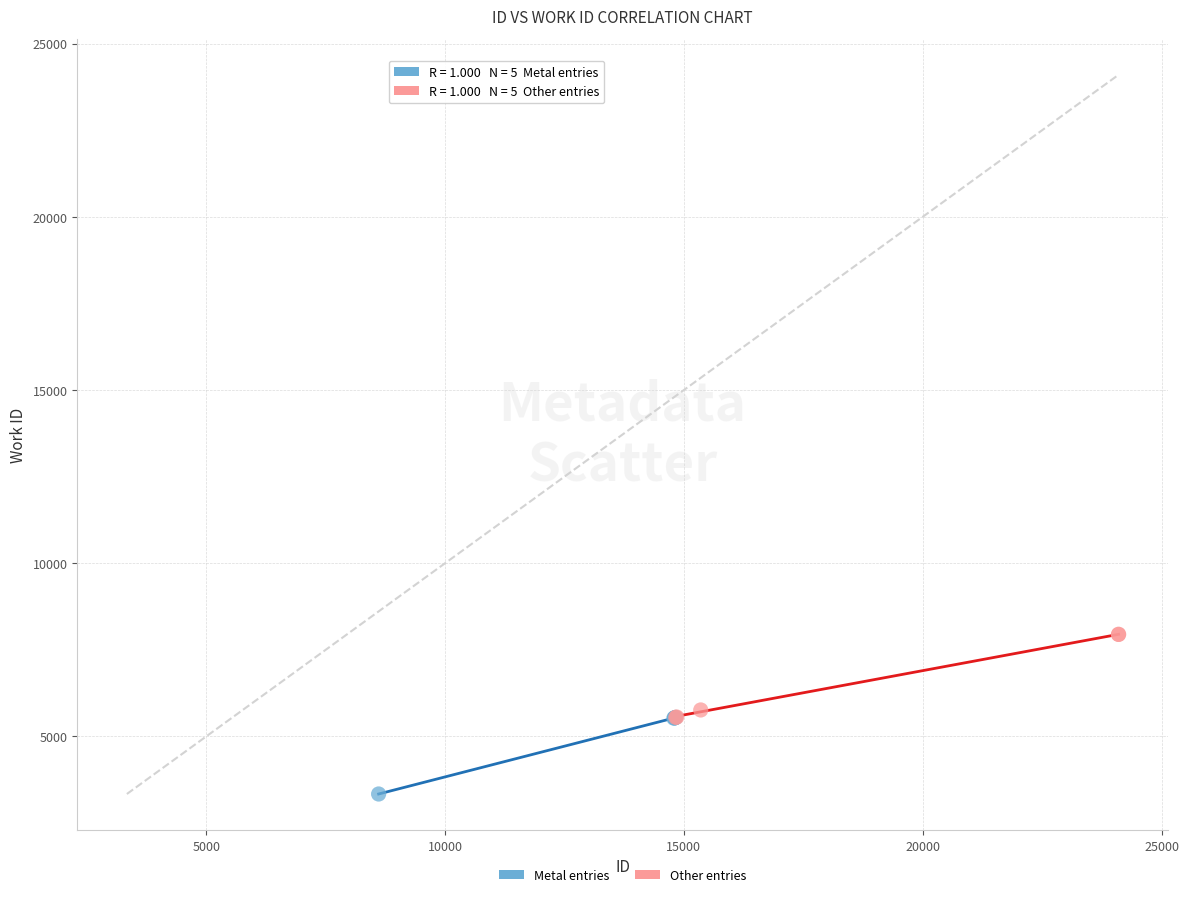

Which series has the widest spread of Y values?

Other entries